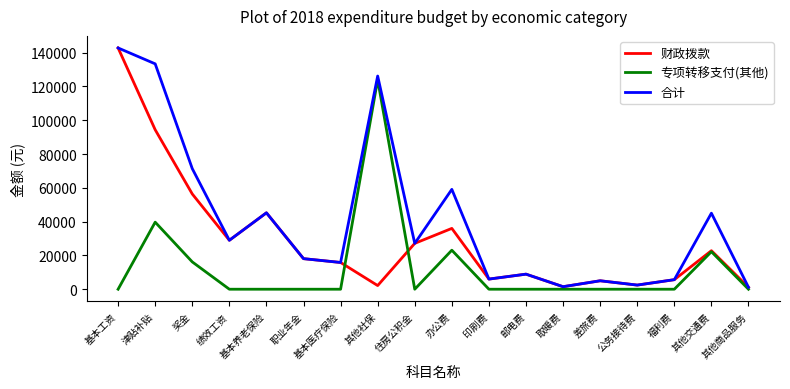

The 专项转移支付(其他) series shows 0.0 at 职业年金. True or false?

True